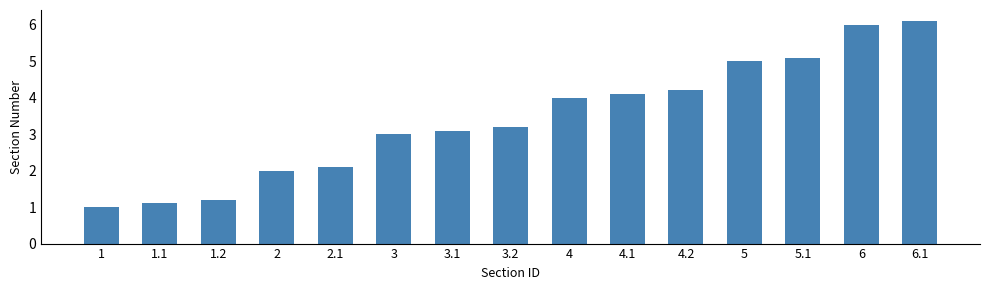

What is the difference between the values at 1 and 3?

2.0